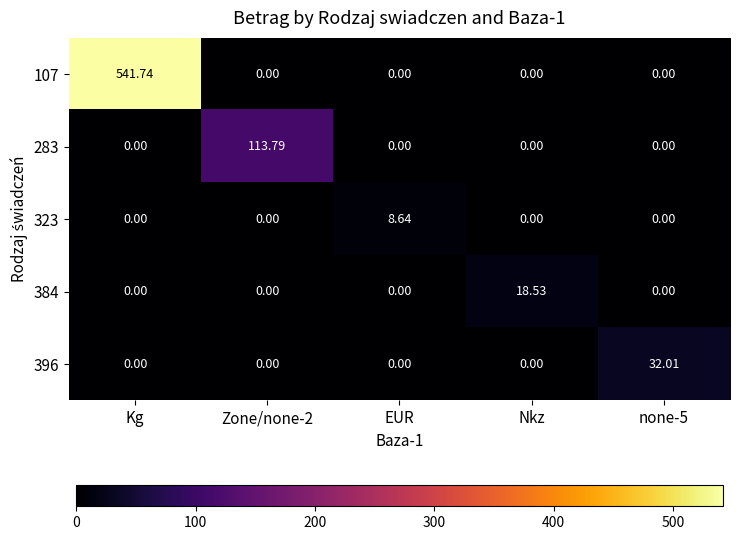

At which category does the chart reach its peak across all series?

Kg